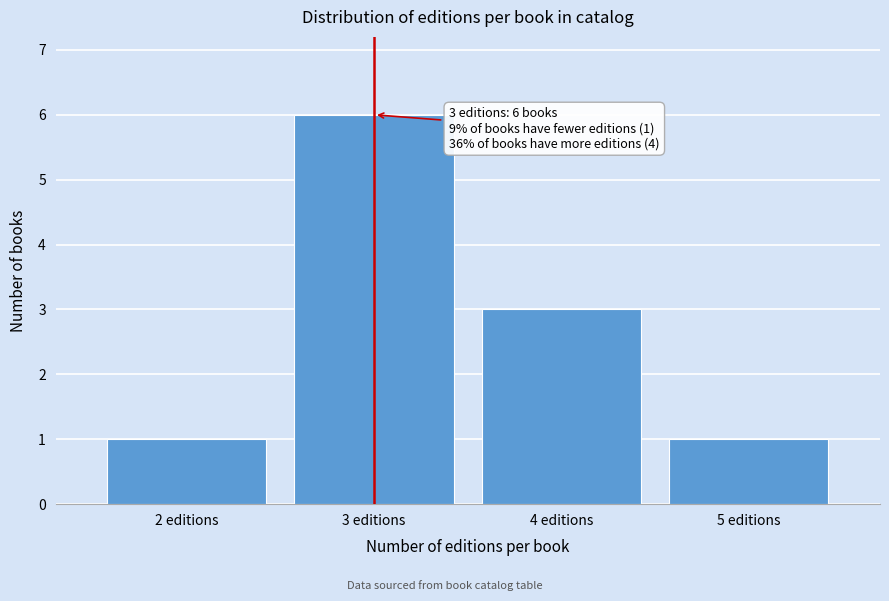

Reading right to left, transcribe all the data shown in this chart.

5 editions=1	4 editions=3	3 editions=6	2 editions=1